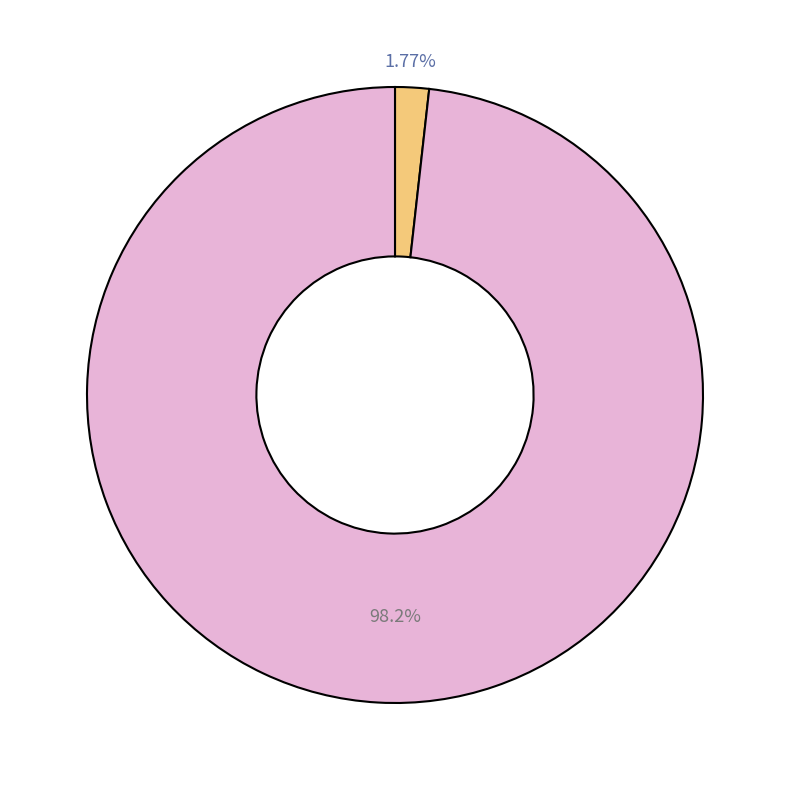

Is there a majority slice in this chart?

Yes